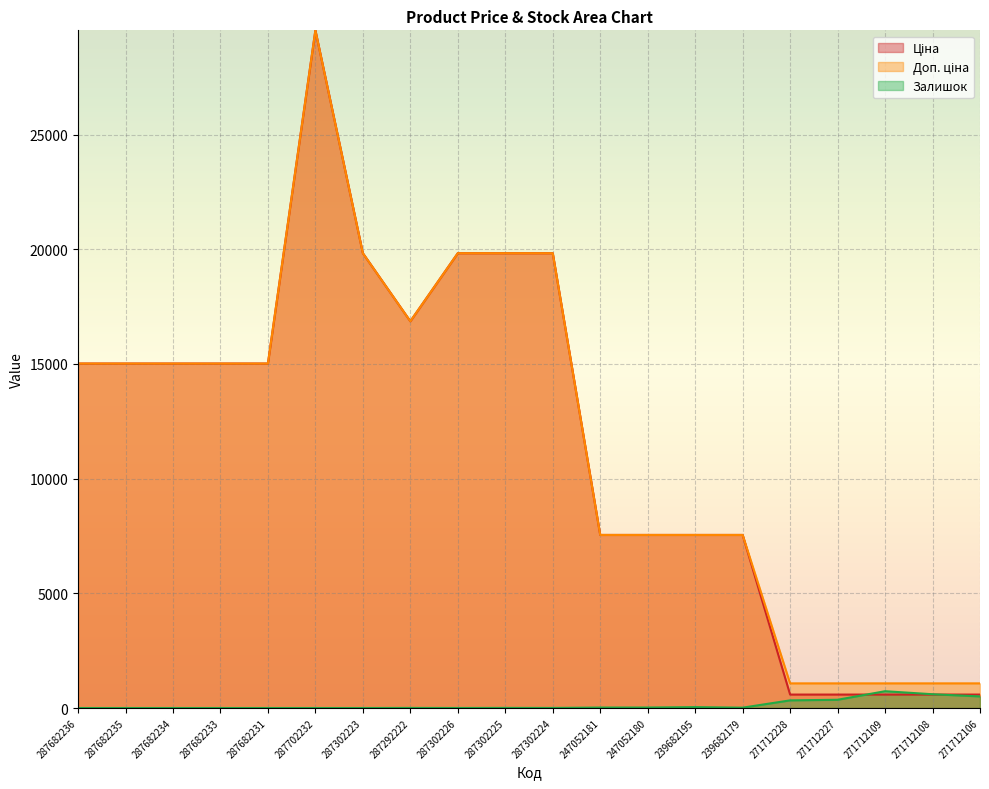

After their last crossing, which series has the higher values: Ціна or Залишок?

Ціна